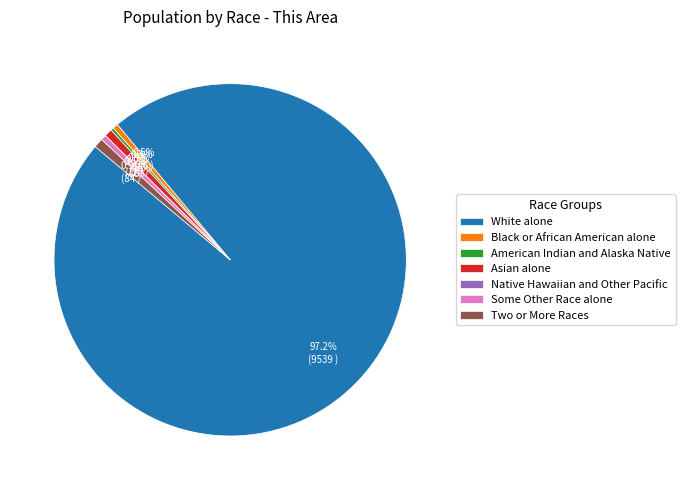

Which slice is the largest?

White alone